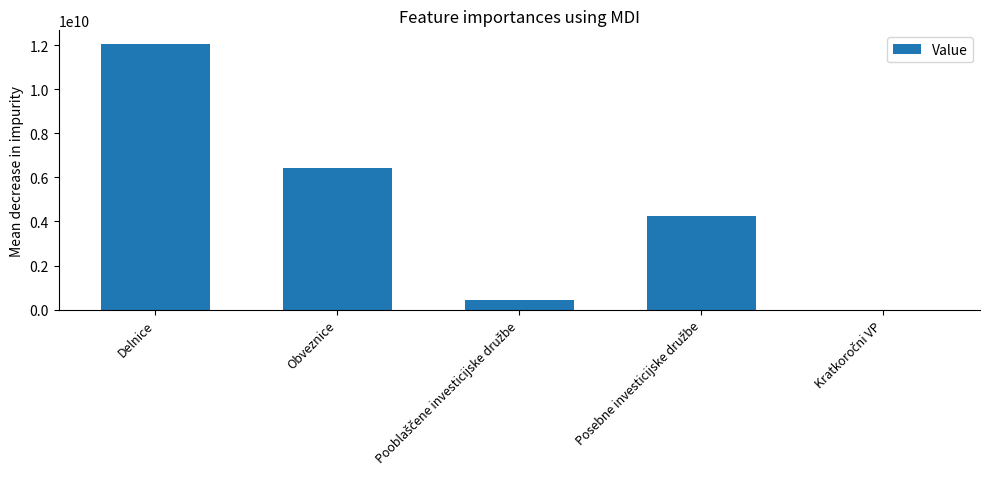

What is the greatest value displayed?

12061787612.4